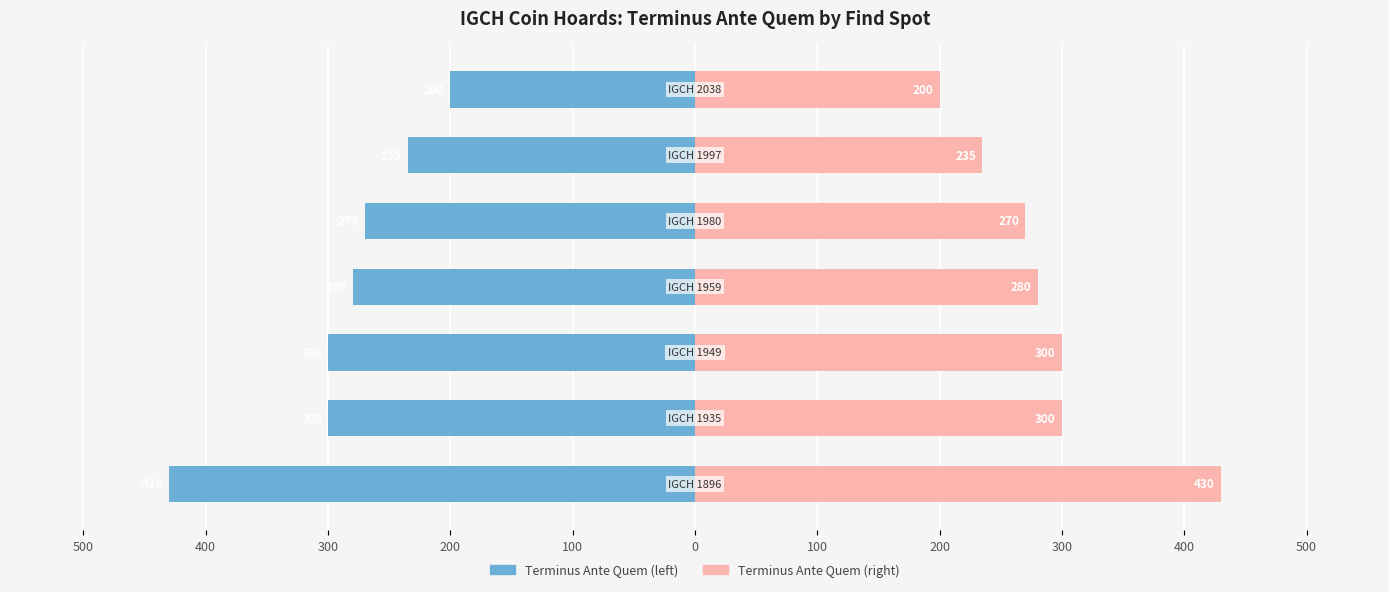

Does the chart contain stacked bars?

No